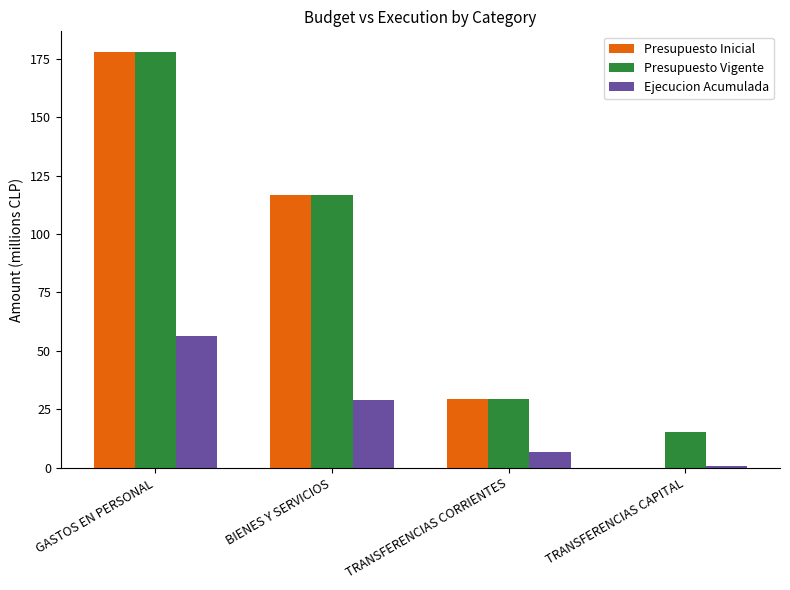

The Presupuesto Inicial series shows 177.8 at GASTOS EN PERSONAL. True or false?

True